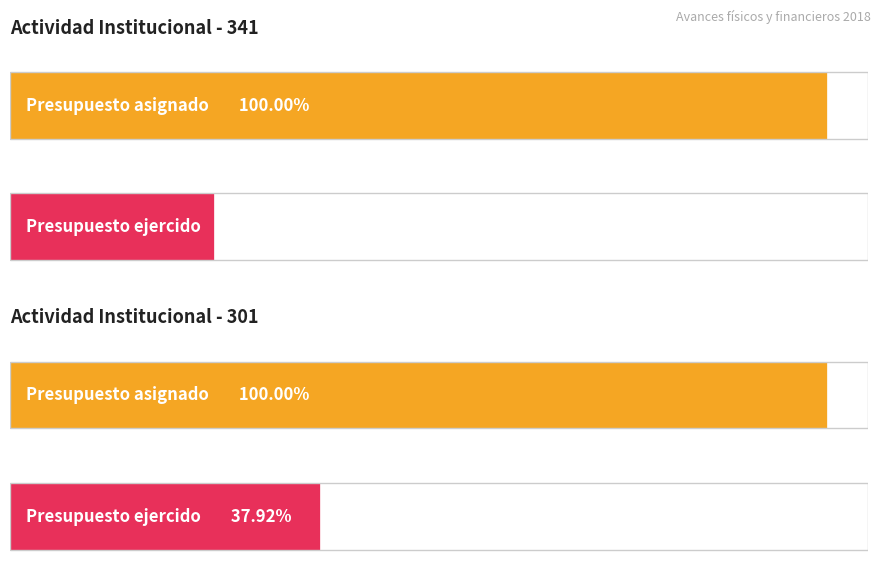

Rank the series by their average value, from highest to lowest.

Presupuesto asignado, Presupuesto ejercido